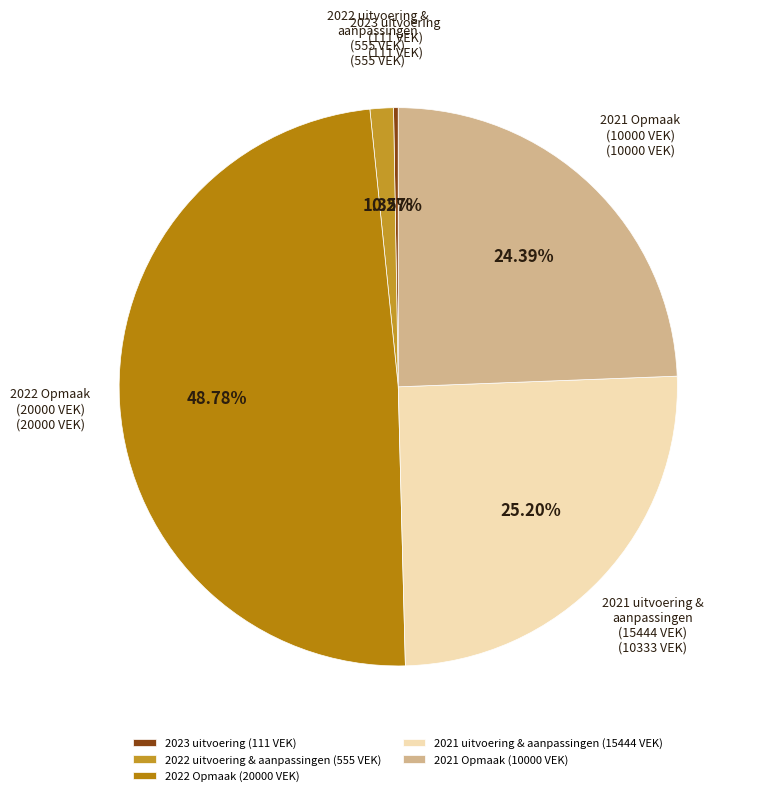

Is there any slice that represents more than half of the pie?

No